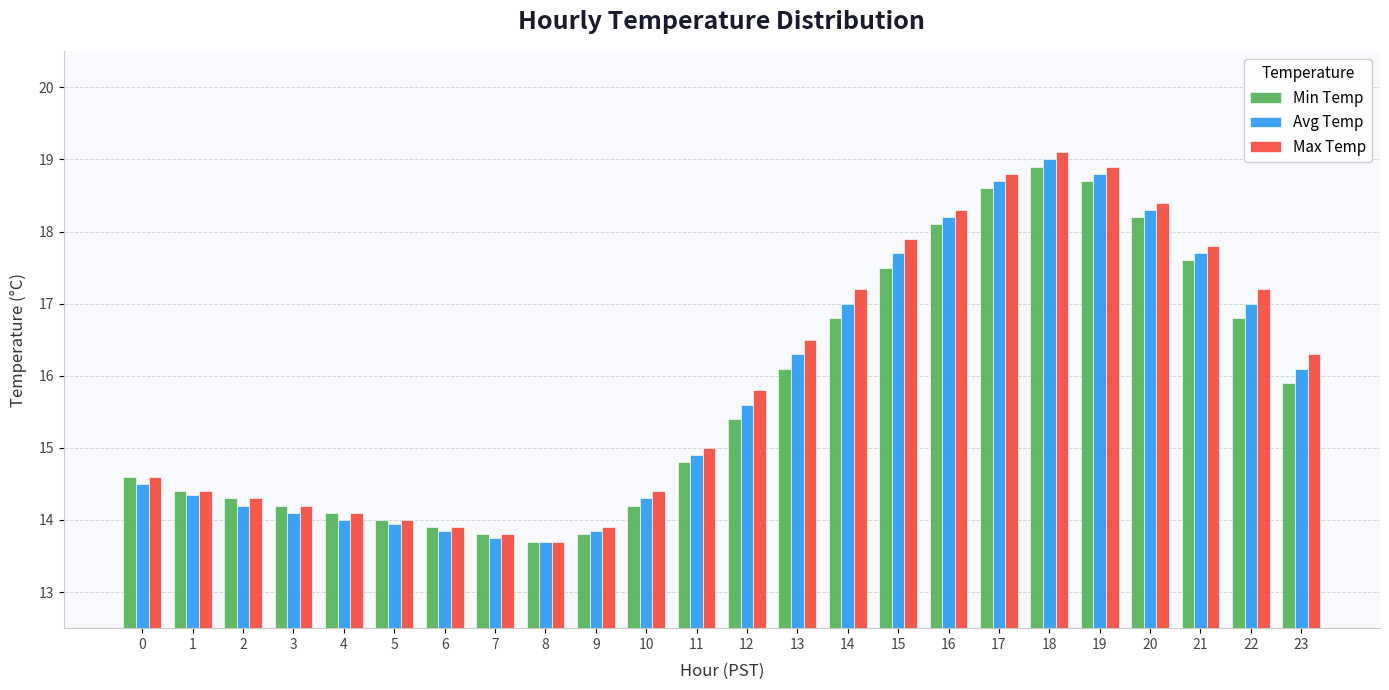

List the series in order of their overall mean, highest first.

Max Temp, Avg Temp, Min Temp